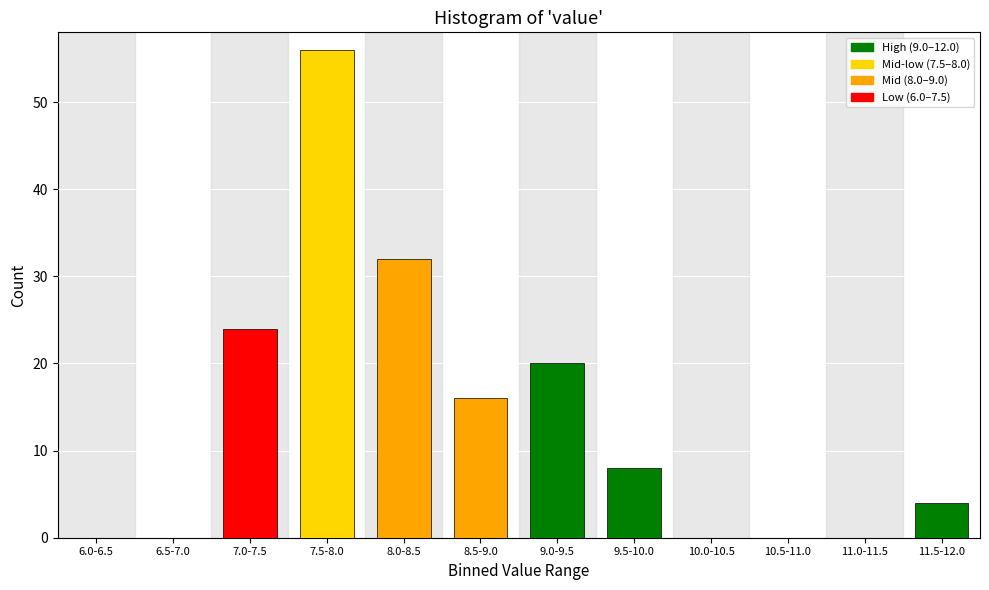

Reading right to left, list all the values displayed in this chart.

11.5-12.0=4	11.0-11.5=0	10.5-11.0=0	10.0-10.5=0	9.5-10.0=8	9.0-9.5=20	8.5-9.0=16	8.0-8.5=32	7.5-8.0=56	7.0-7.5=24	6.5-7.0=0	6.0-6.5=0